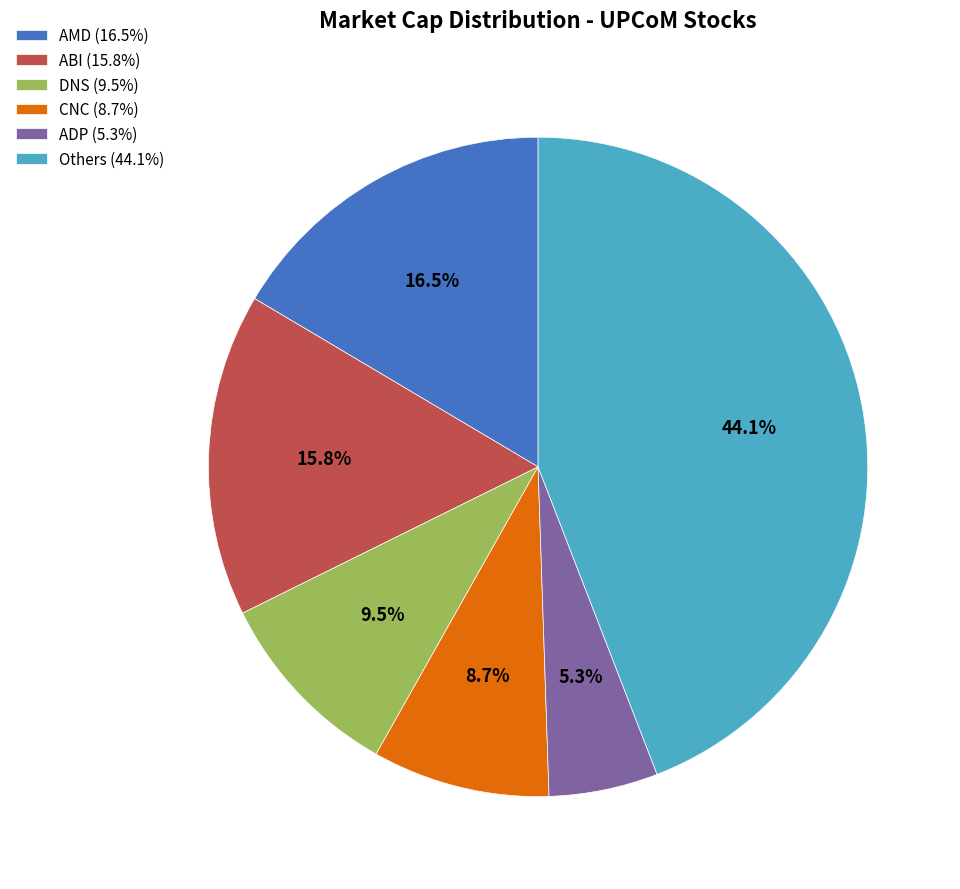

Is there a majority slice in this chart?

No